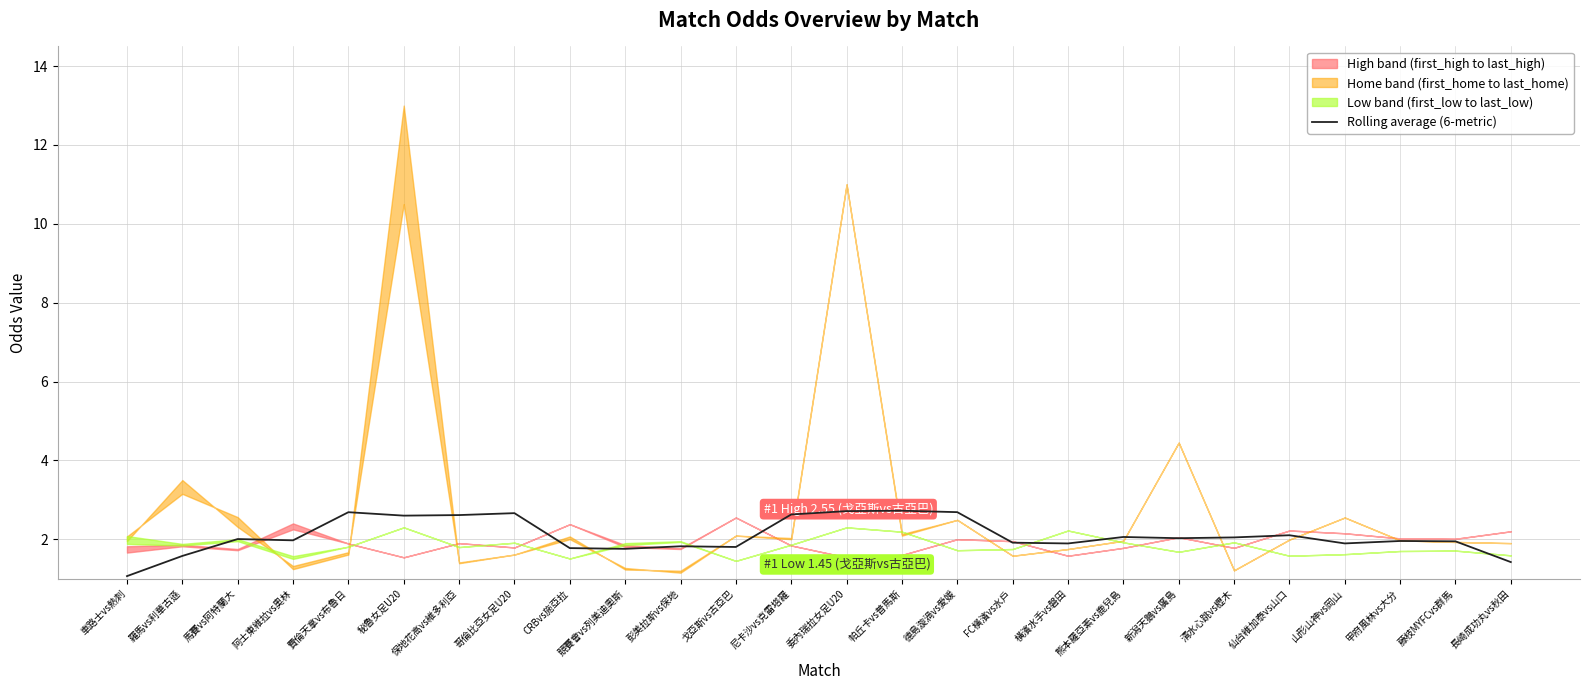

How many data points are above 2?

13